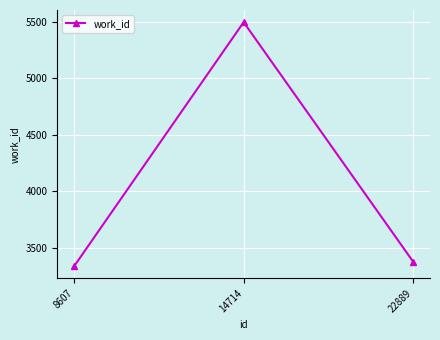

Which label corresponds to the smallest value in the chart?

8607